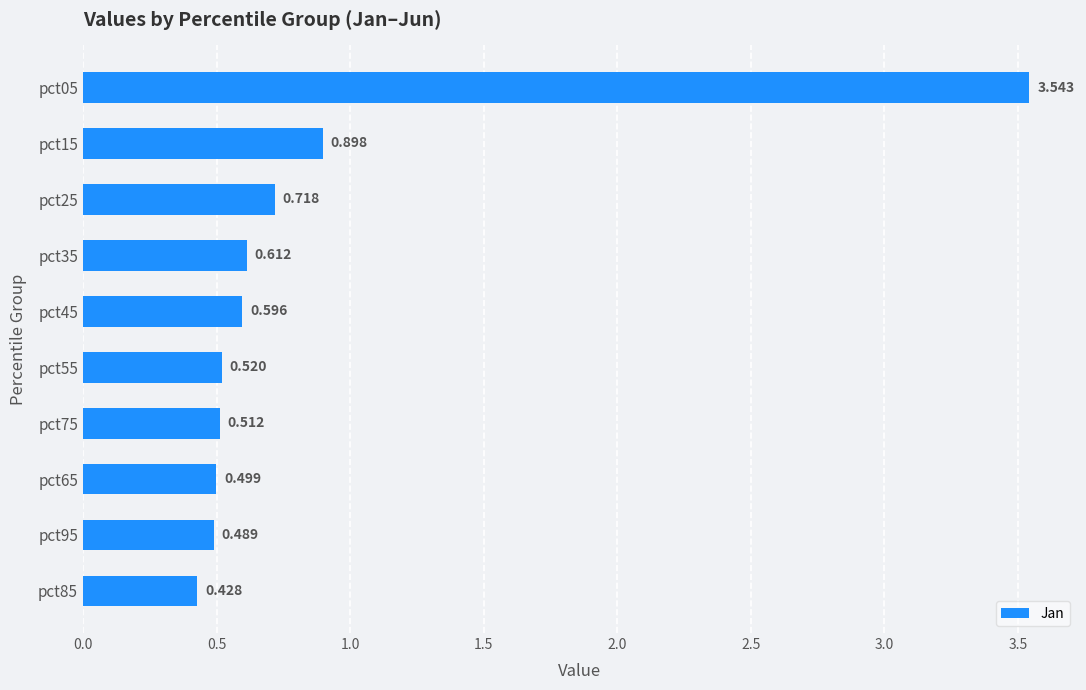

How many data points does each series have?

10